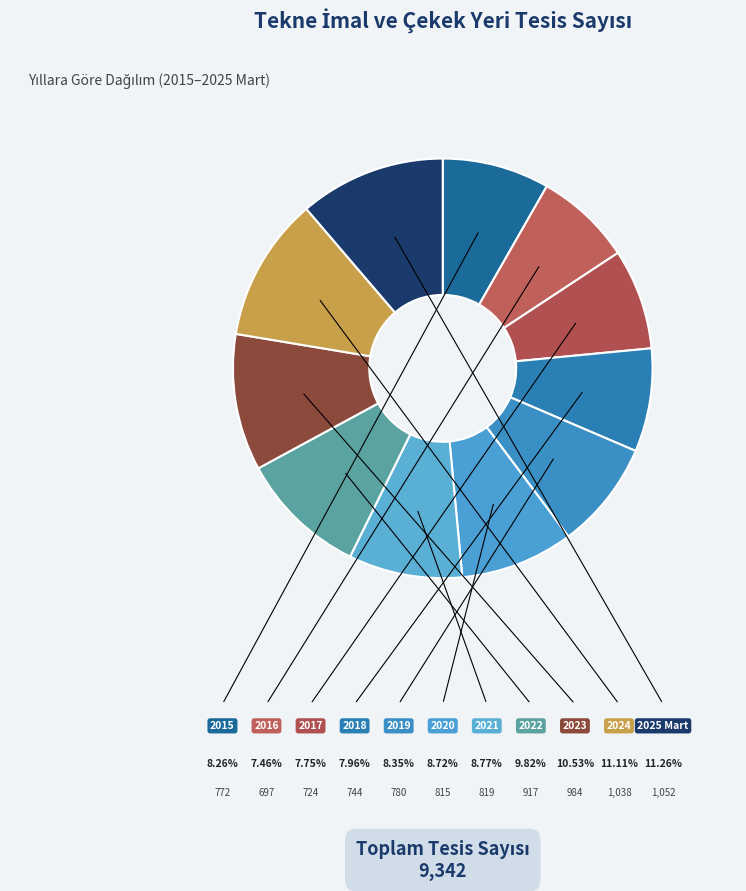

What percentage is the 2018 slice, to the nearest percent?

8%